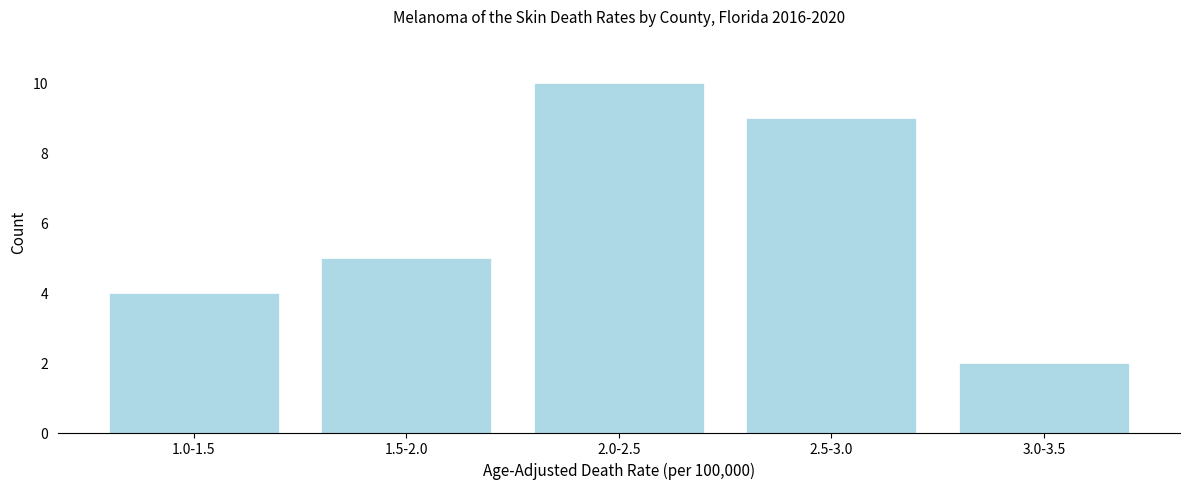

Reading left to right, extract all data points from this chart.

4	5	10	9	2